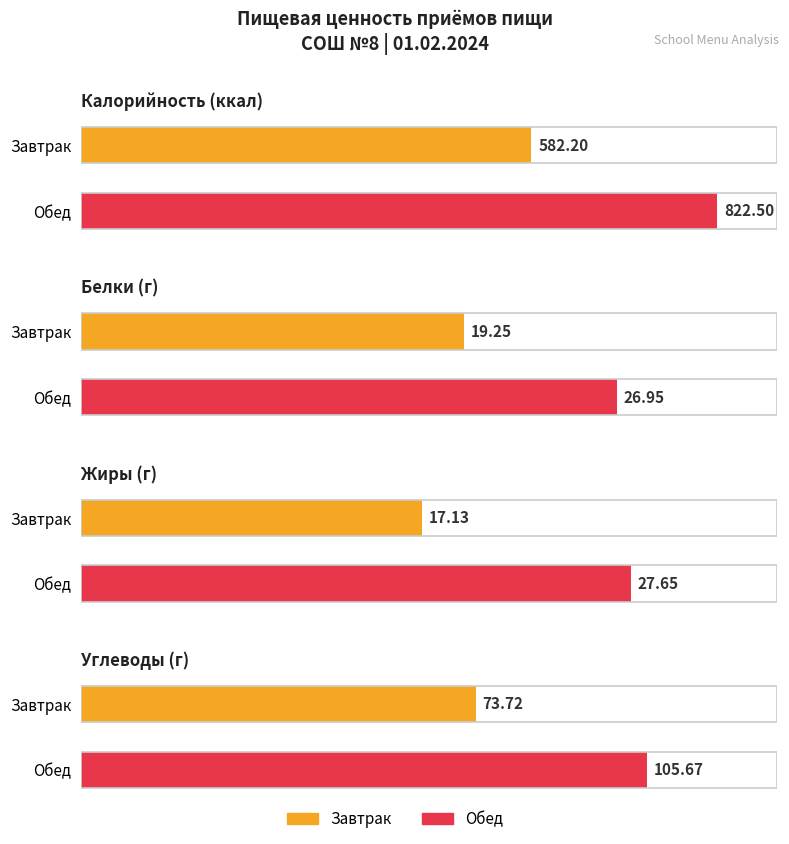

What is the total value across all series at Обед?

982.8